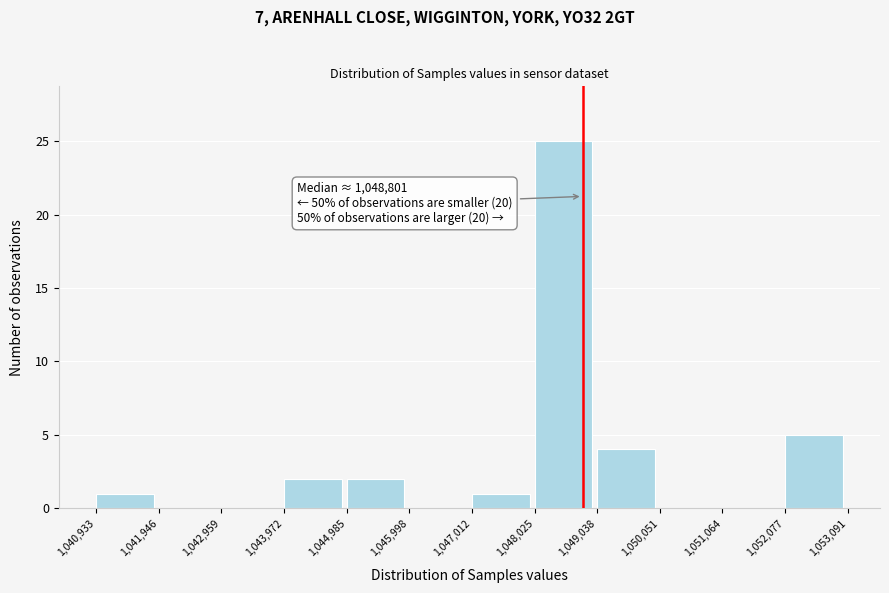

Over which range of the x-axis is the bar tallest?

1,048,025 to 1,049,038